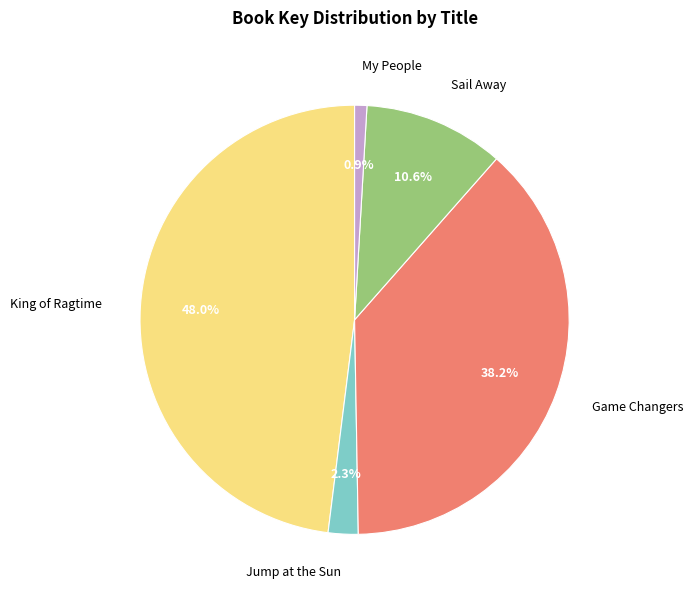

To the nearest percent, what is the combined percentage of Sail Away and My People?

12%